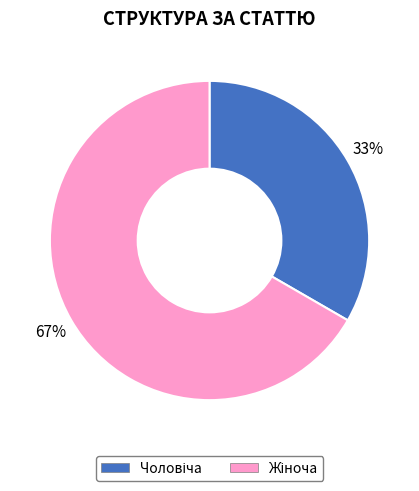

Is there a majority slice in this chart?

Yes